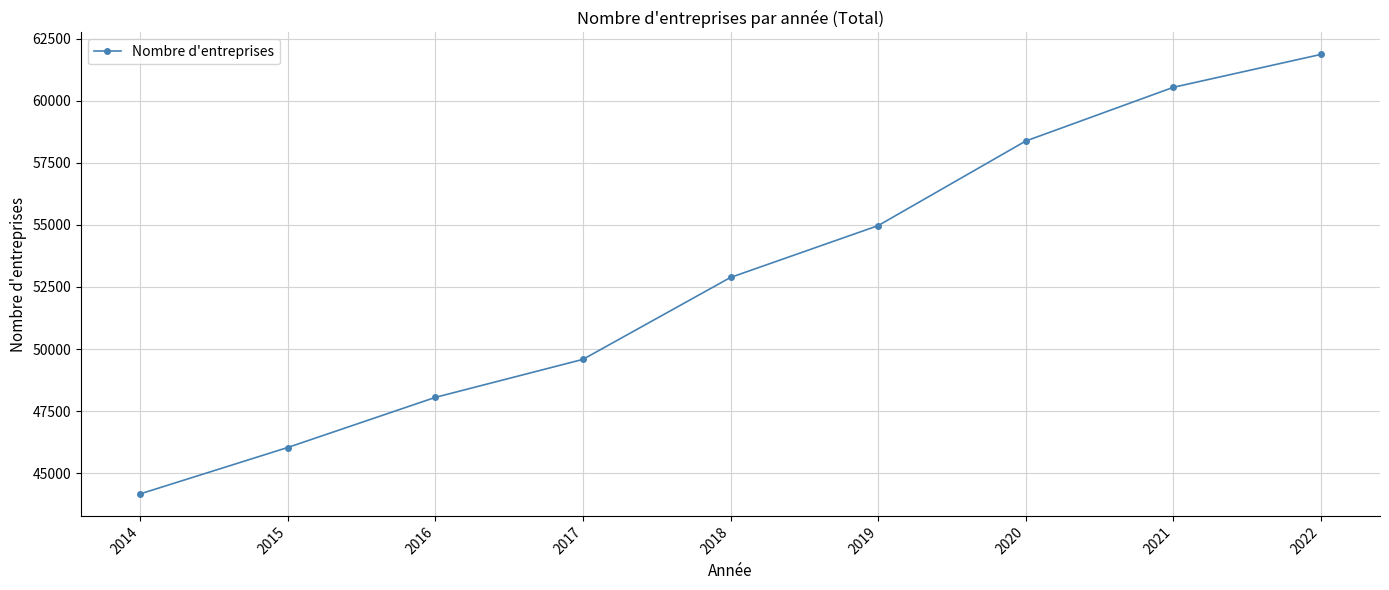

How many data points are less than 52885?

4